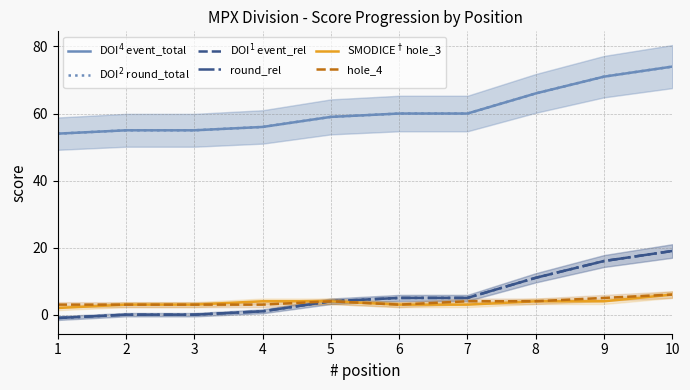

What is the value of the SMODICE$^\dagger$ hole_3 point at the 2nd from the left?

3